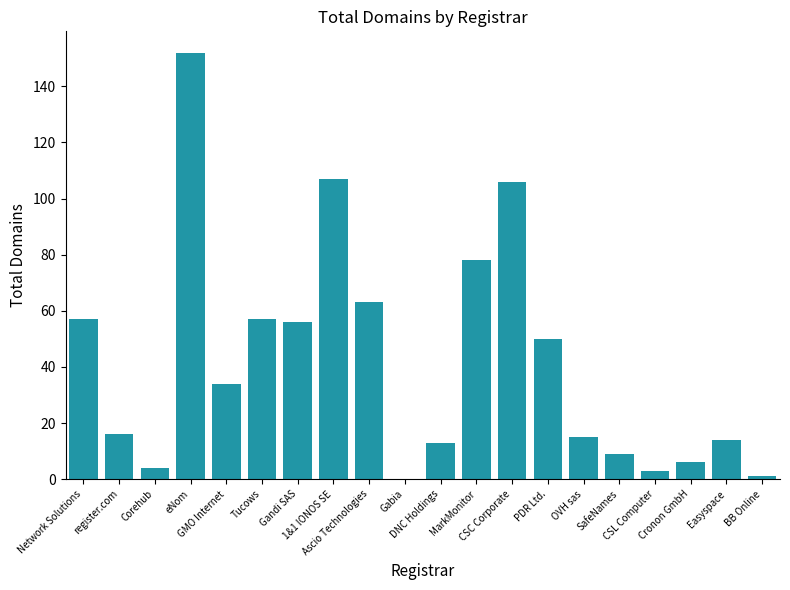

What is the maximum value shown in the chart?

152